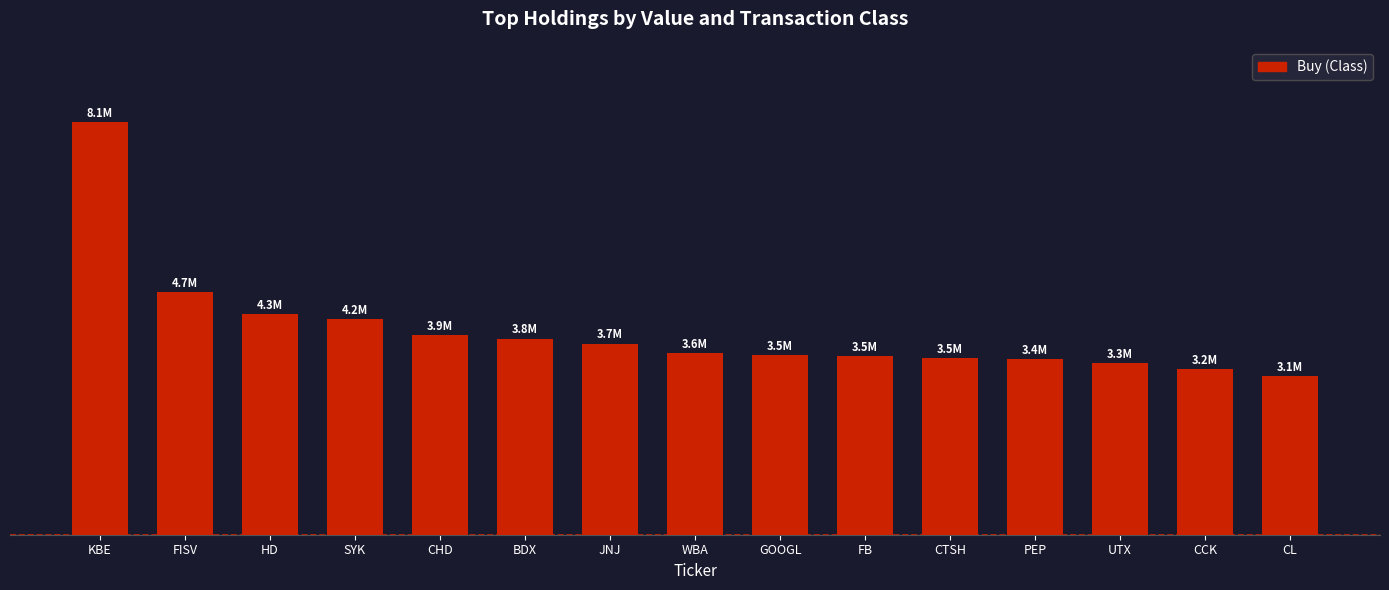

Rank the categories by value from lowest to highest.

CL, CCK, UTX, PEP, CTSH, FB, GOOGL, WBA, JNJ, BDX, CHD, SYK, HD, FISV, KBE